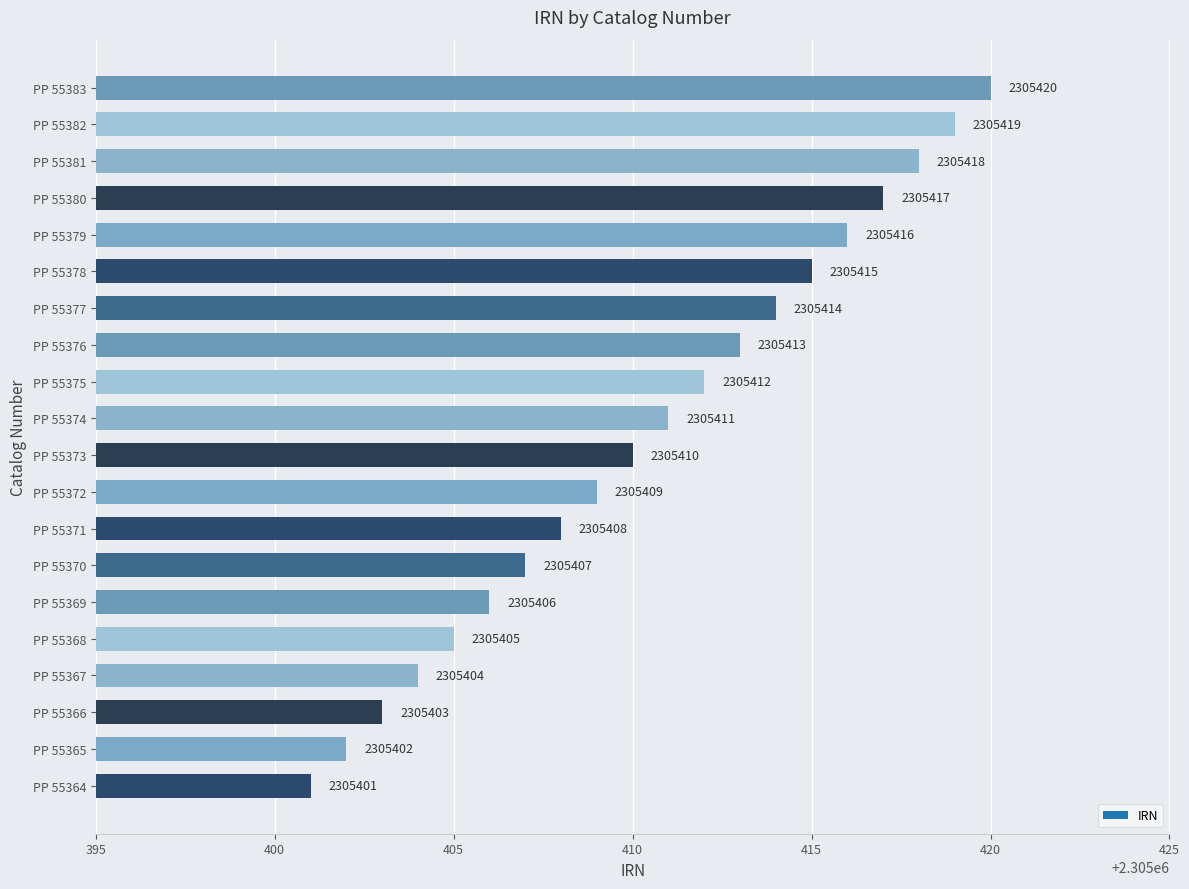

How many bars are there in total?

20